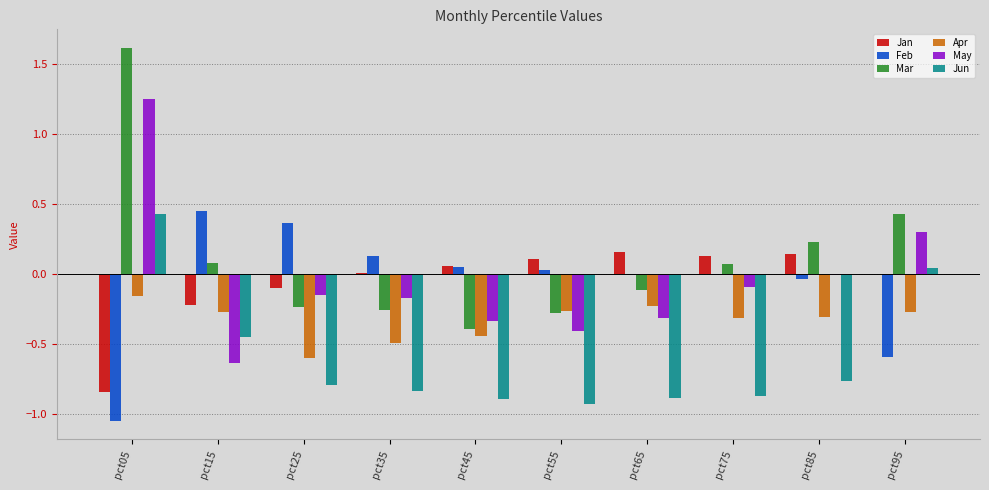

At which category is the sum across all series the highest?

pct05